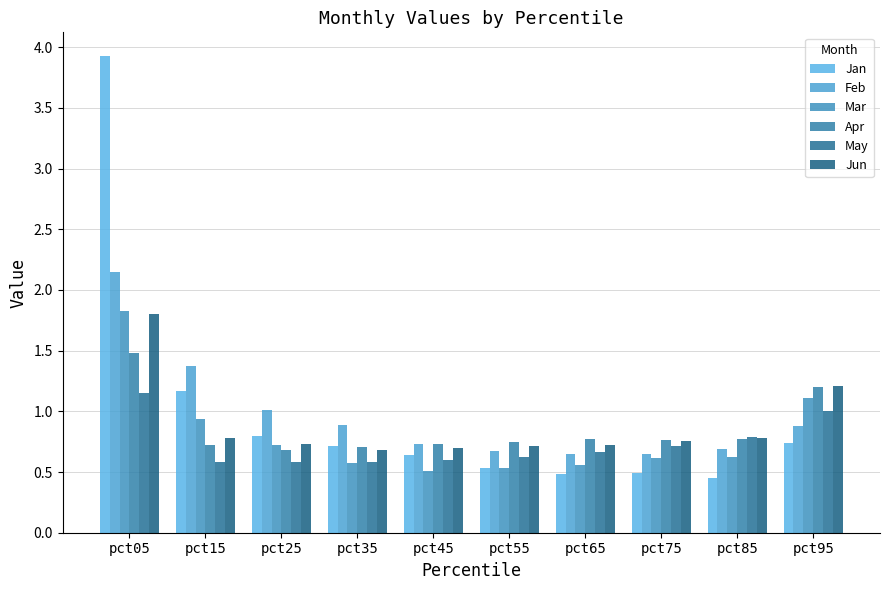

The Jun series shows 0.5 at pct15. True or false?

False